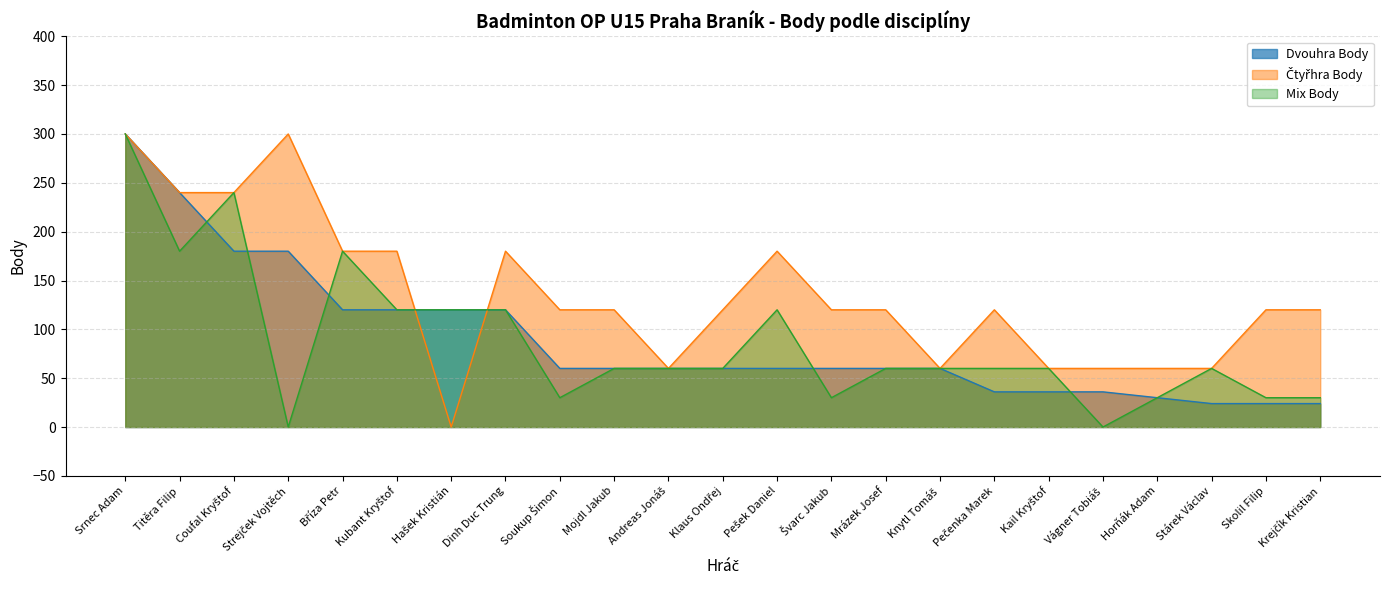

Rank the series at Titěra Filip from highest to lowest value.

Dvouhra Body, Čtyřhra Body, Mix Body